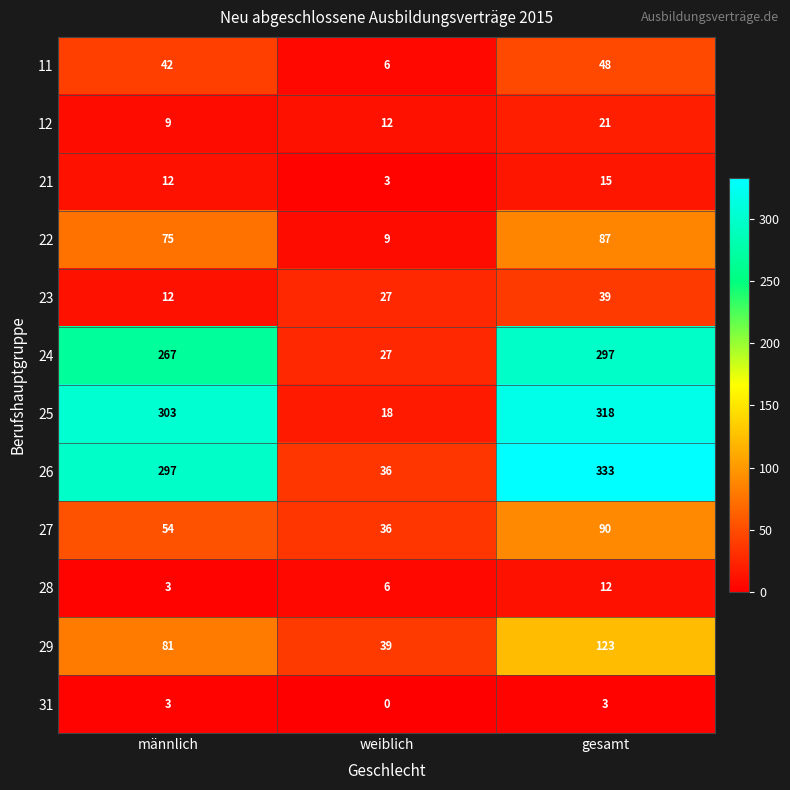

Which series has the largest total across all categories?

26